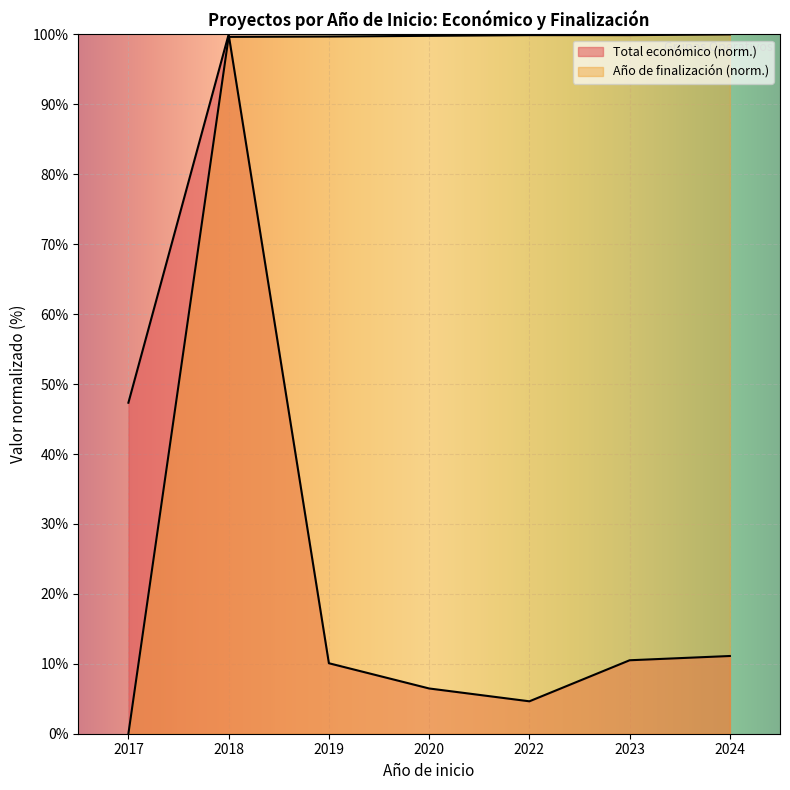

Which series ends up on top after the final intersection of Total económico and Año de finalización?

Año de finalización